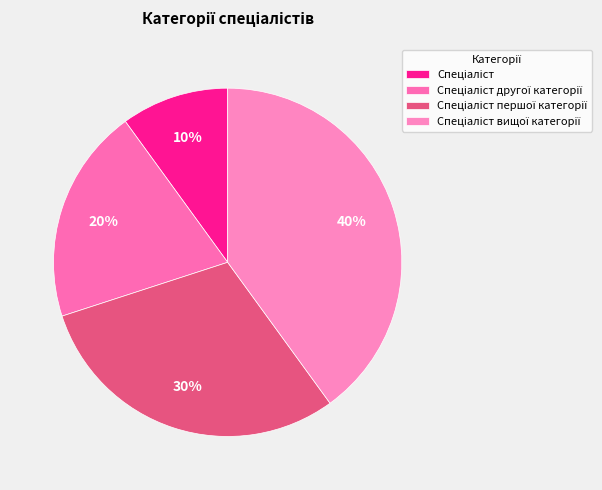

How many slices are in this pie chart?

4